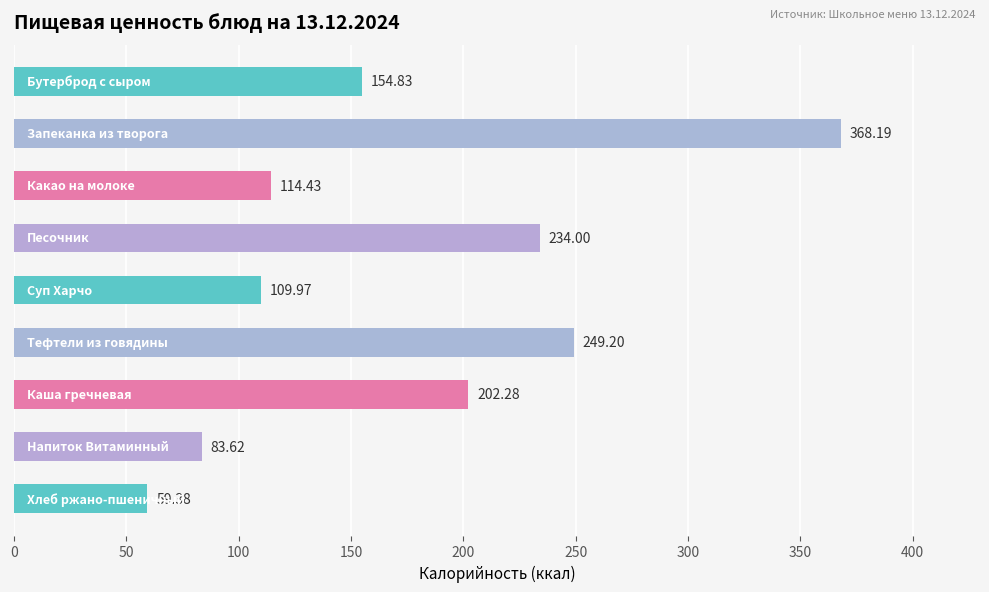

How many data points are less than 154?

4